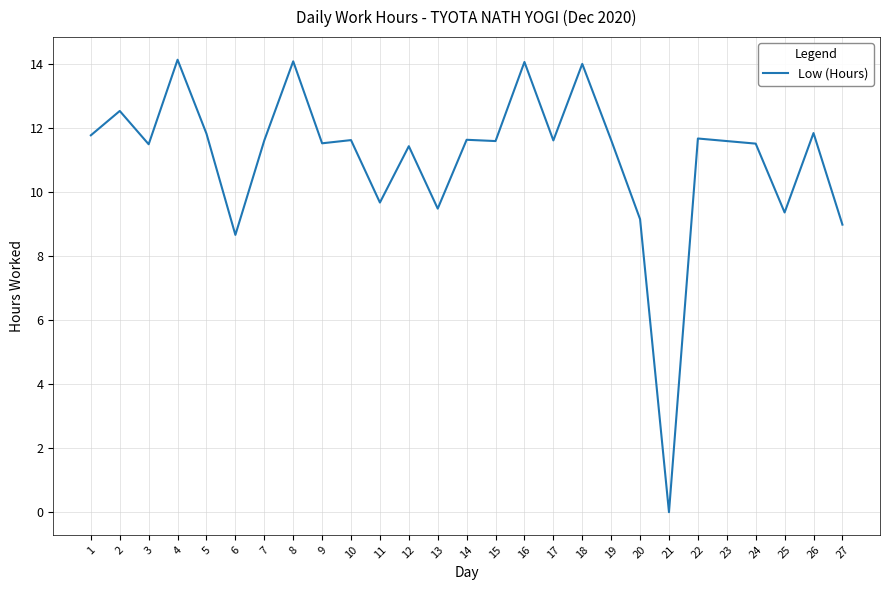

Which category has the lowest value across all series?

21